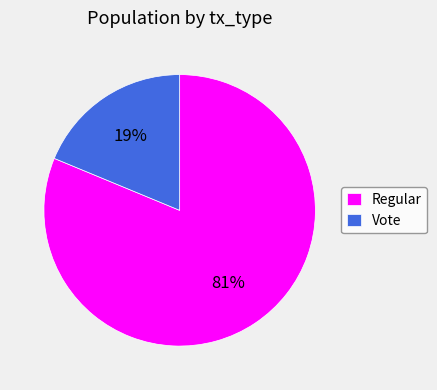

Rank the categories by value from lowest to highest.

Vote, Regular